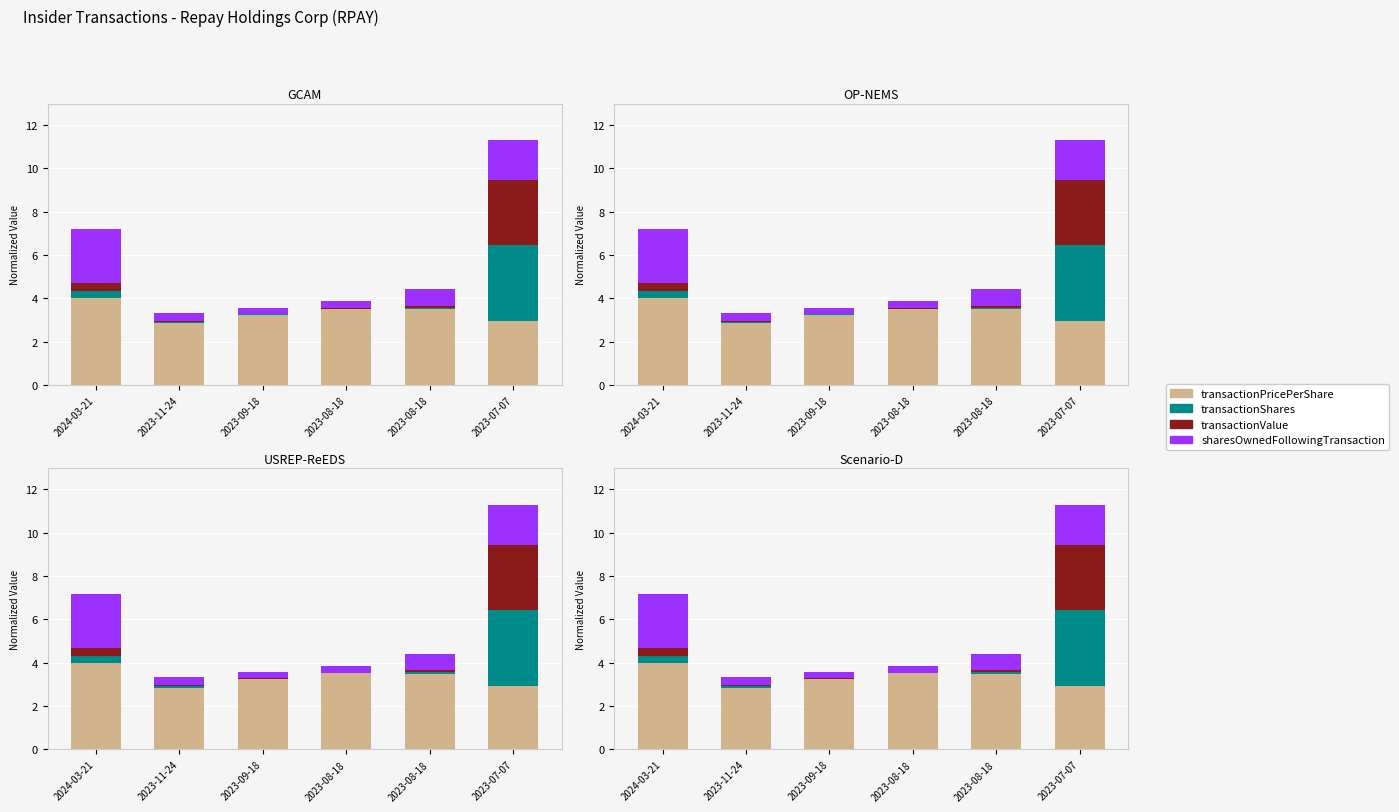

The transactionPricePerShare series shows 3.2 at 2023-09-18. True or false?

True